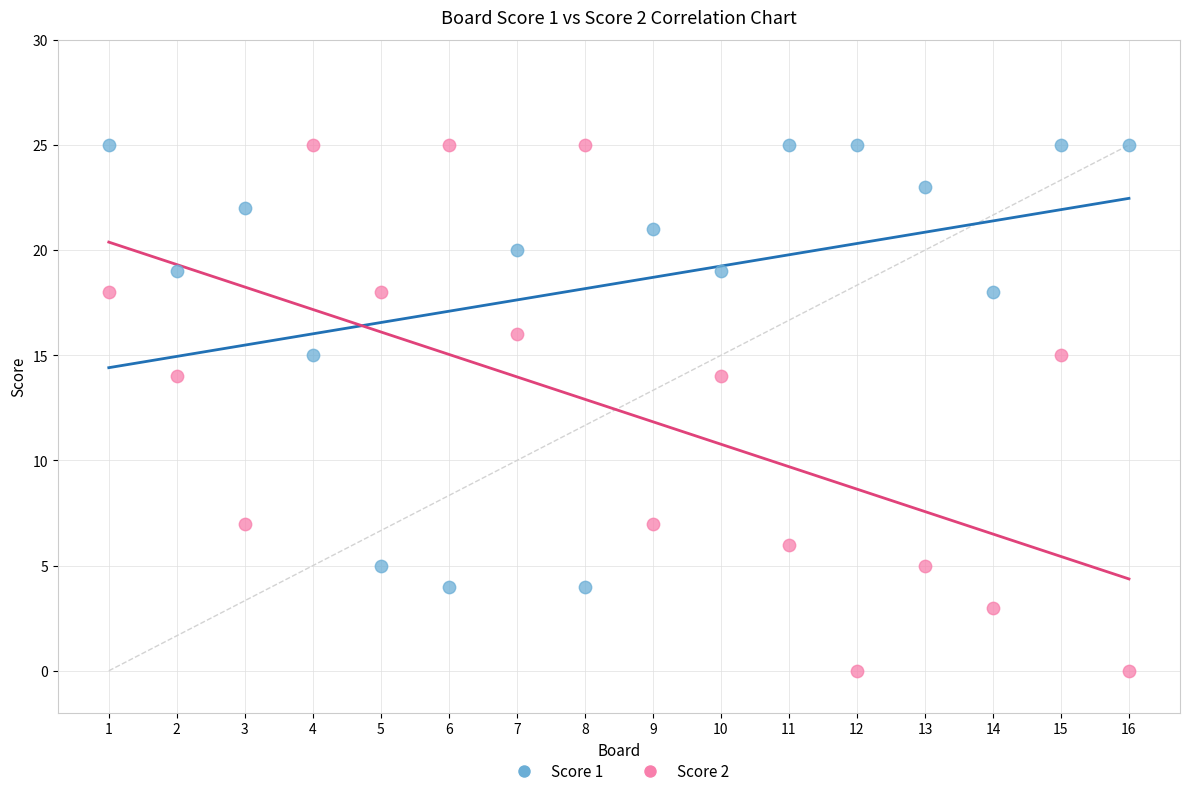

What is the X range (max minus min) for the scatter plot?

15